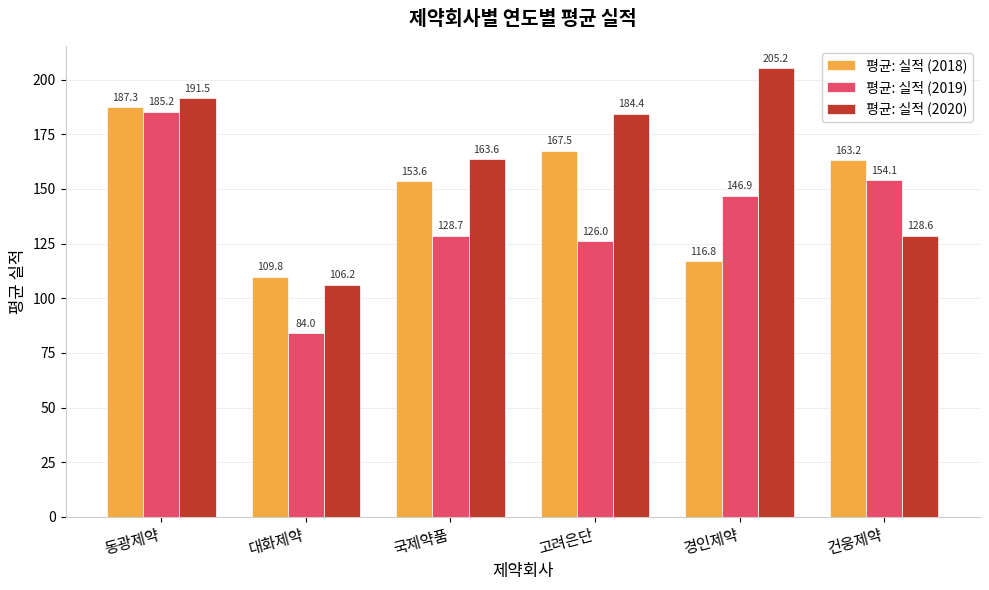

Which series has the largest range (max minus min)?

평균: 실적 (2019)